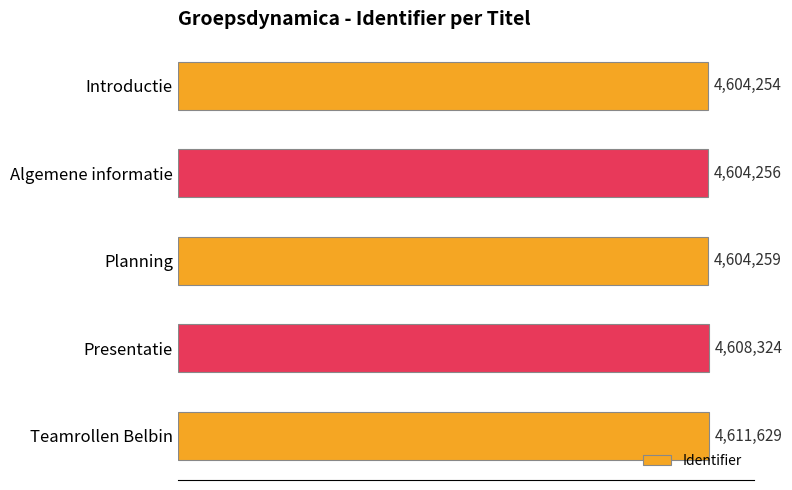

List the labels in order of value, smallest first.

Introductie, Algemene informatie, Planning, Presentatie, Teamrollen Belbin